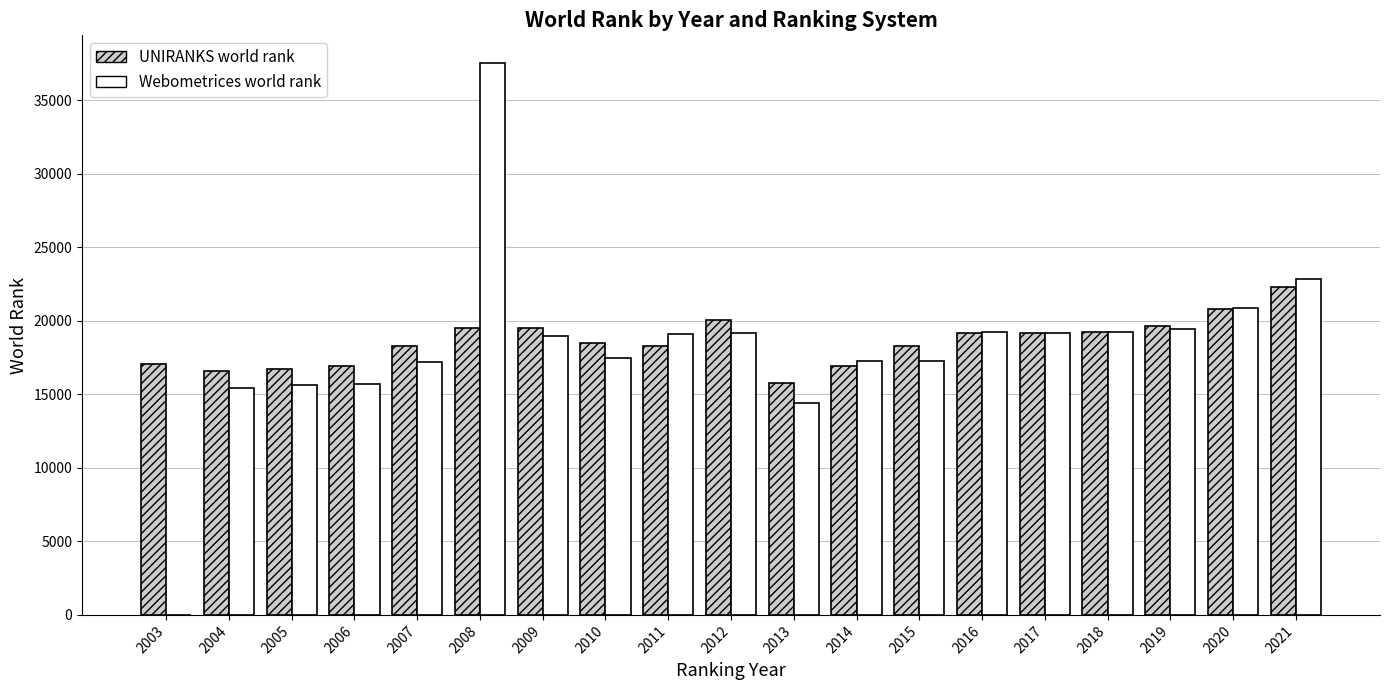

What is the highest value of the Webometrices world rank series?

37545